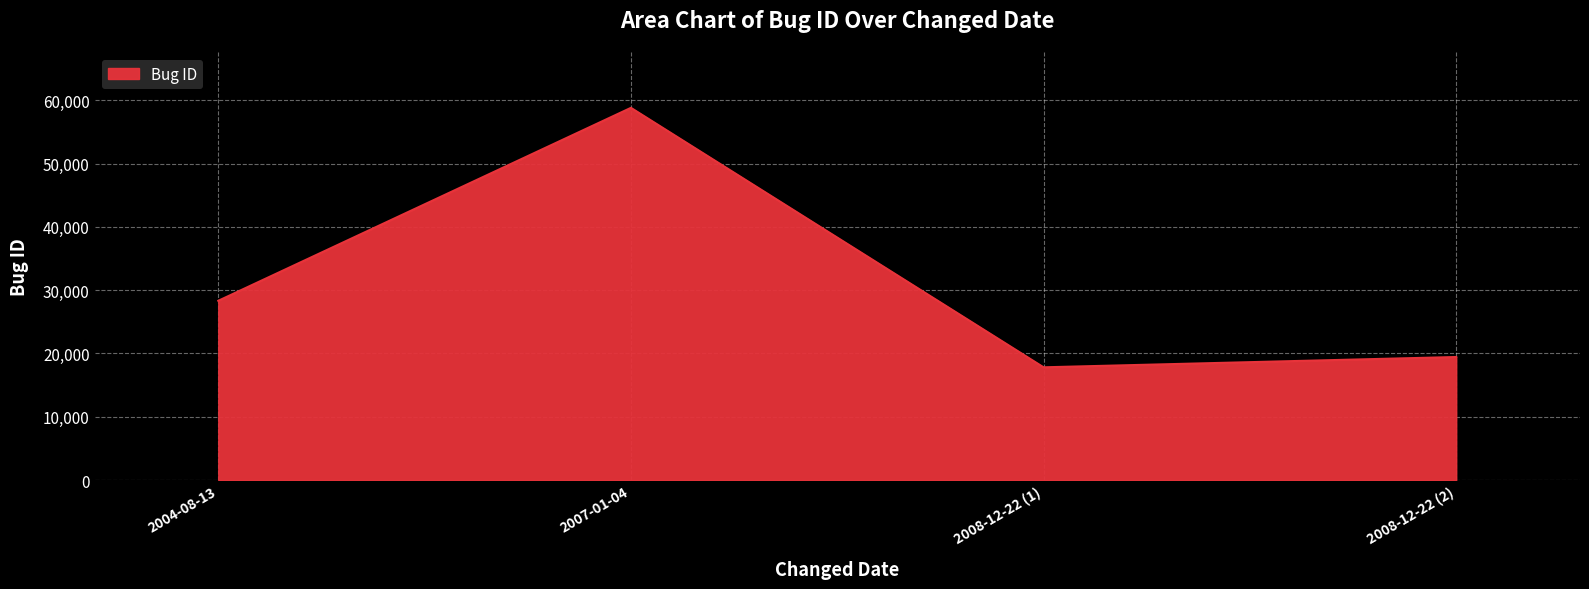

Rank the categories by value from lowest to highest.

2008-12-22 (1), 2008-12-22 (2), 2004-08-13, 2007-01-04